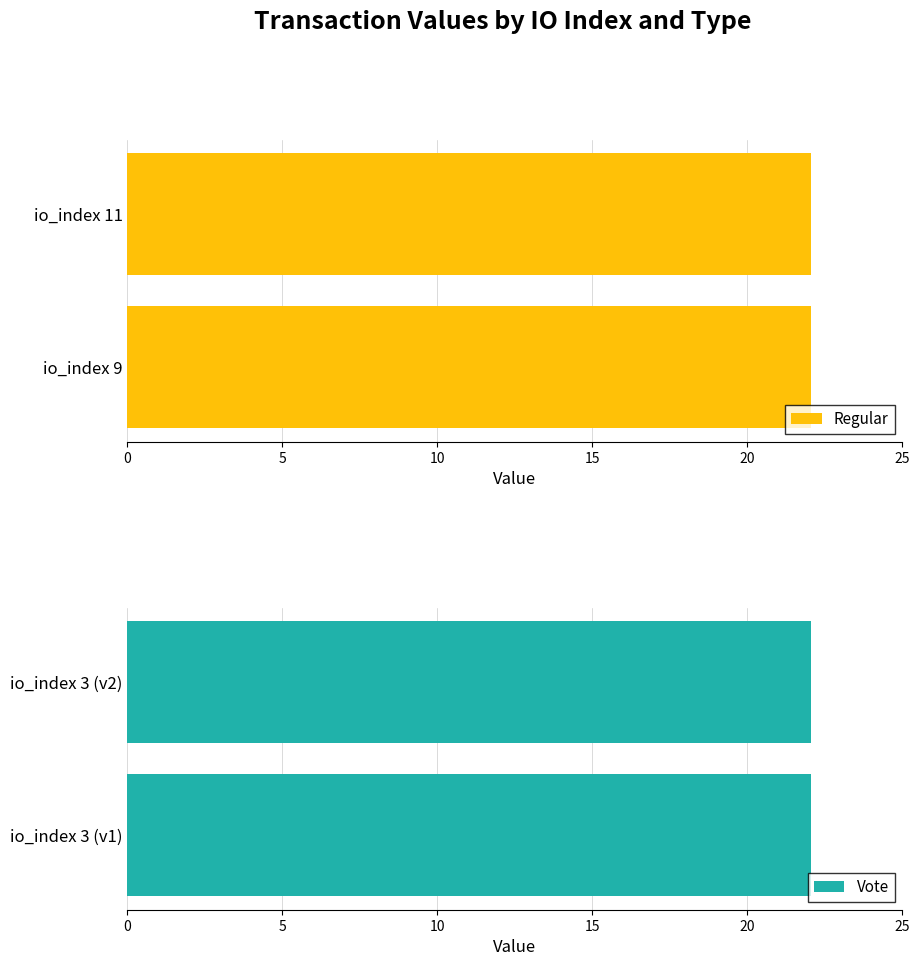

How many bars are there in total?

4